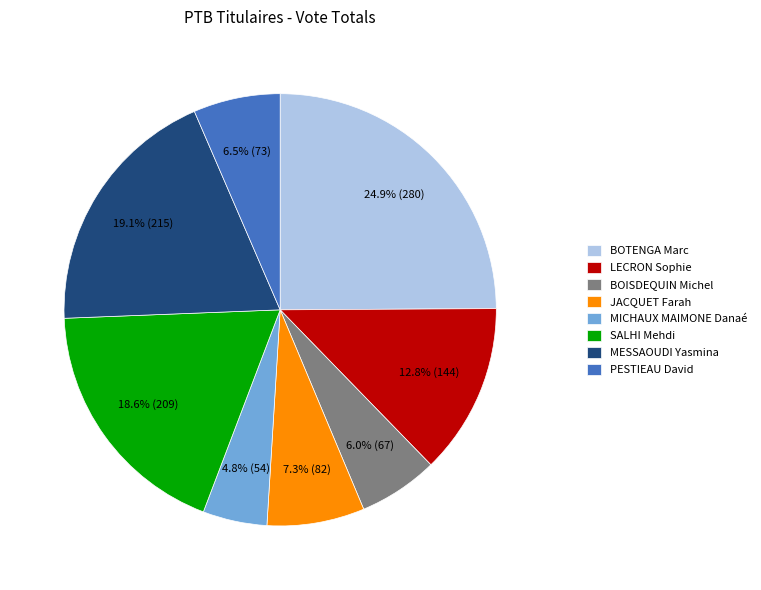

What percentage is the MESSAOUDI Yasmina slice, to the nearest percent?

19%